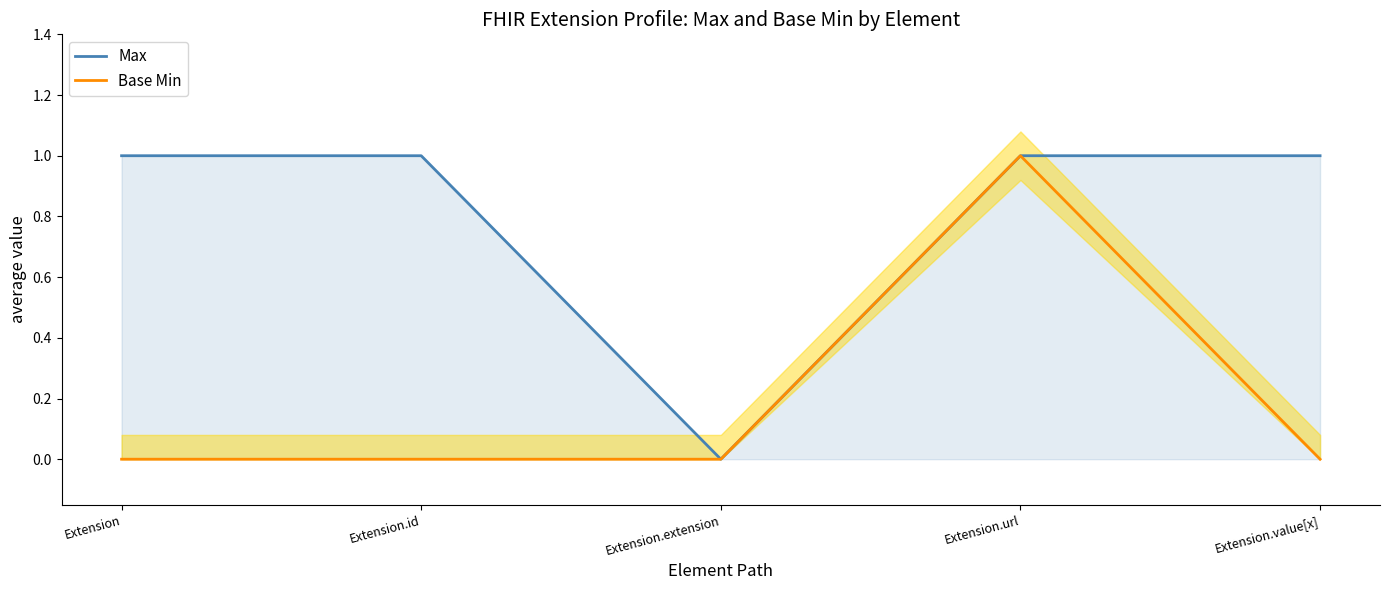

Is it true that Base Min equals 0 at Extension?

False